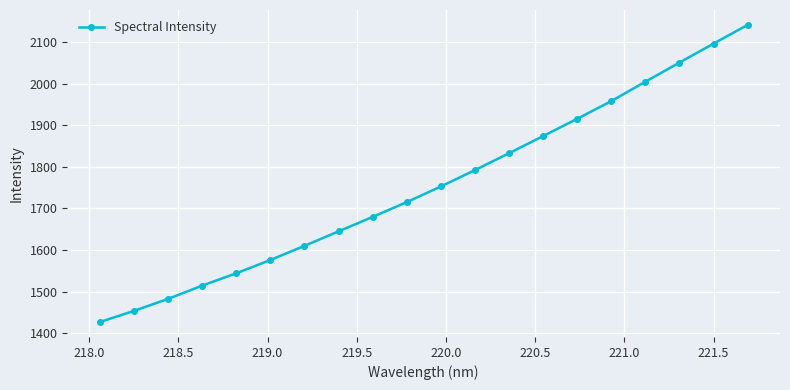

What is the smallest value displayed?

1426.7